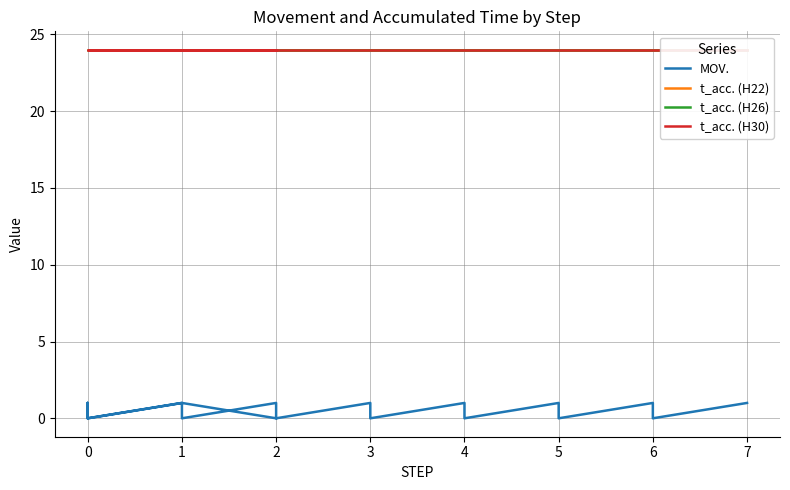

What are all the series names shown in the legend?

MOV., t_acc. (H22), t_acc. (H26), t_acc. (H30)